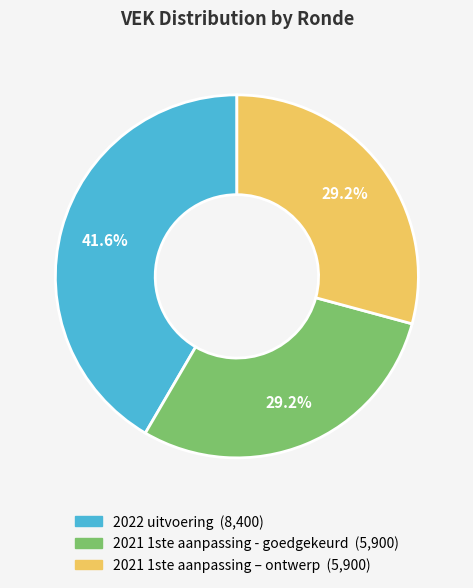

Is it true that 2021 1ste aanpassing – ontwerp is 29% of the pie?

True